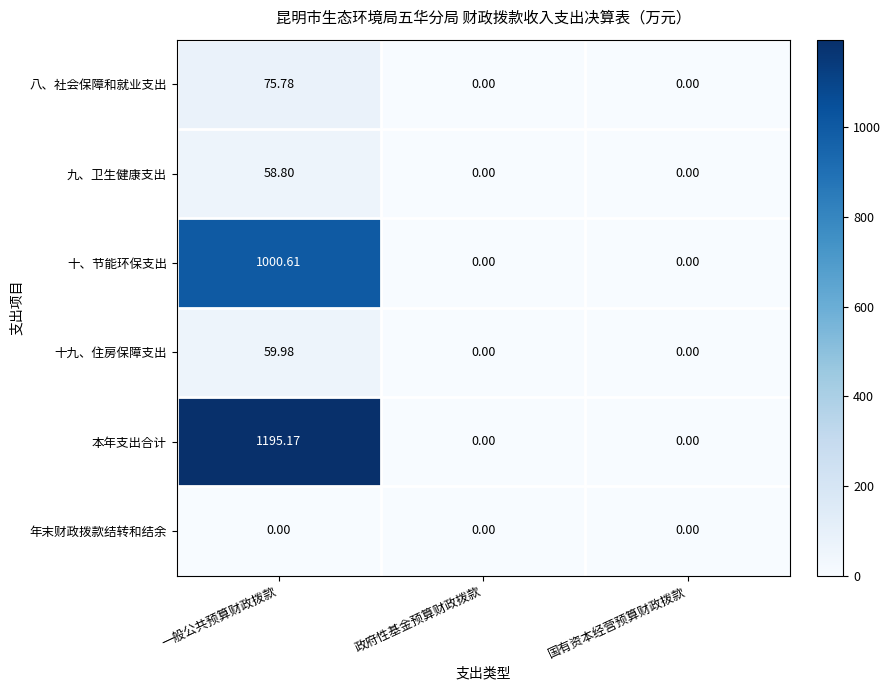

Which series has the largest total across all categories?

本年支出合计